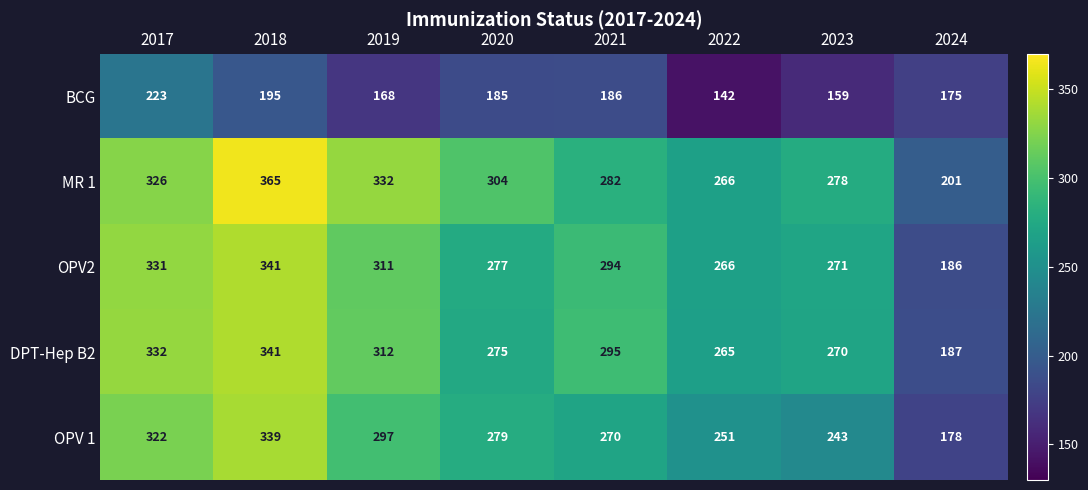

What is the total value across all series at 2018?

1581